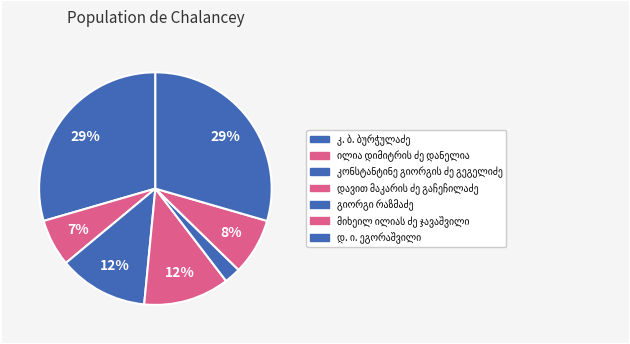

To the nearest percent, what is the combined percentage of კონსტანტინე გიორგის ძე გეგელიძე and დავით მაკარის ძე გაჩეჩილაძე?

24%